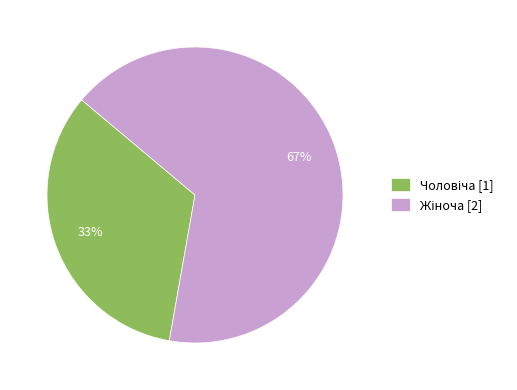

Is there any slice that represents more than half of the pie?

Yes